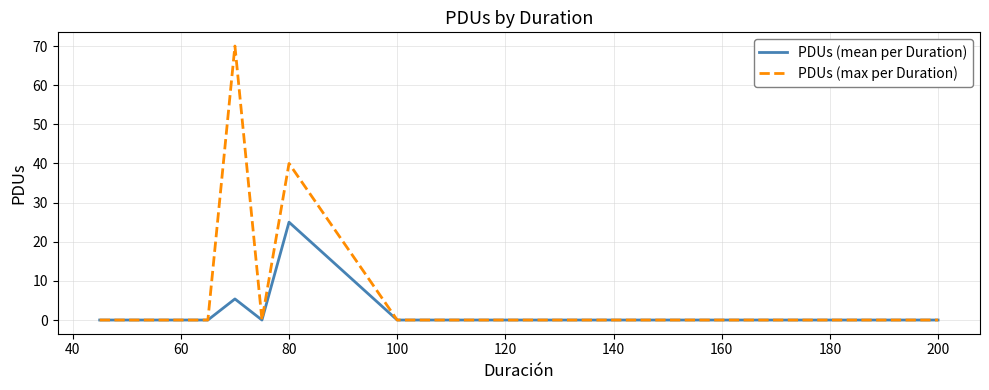

What is the greatest value displayed?

70.0